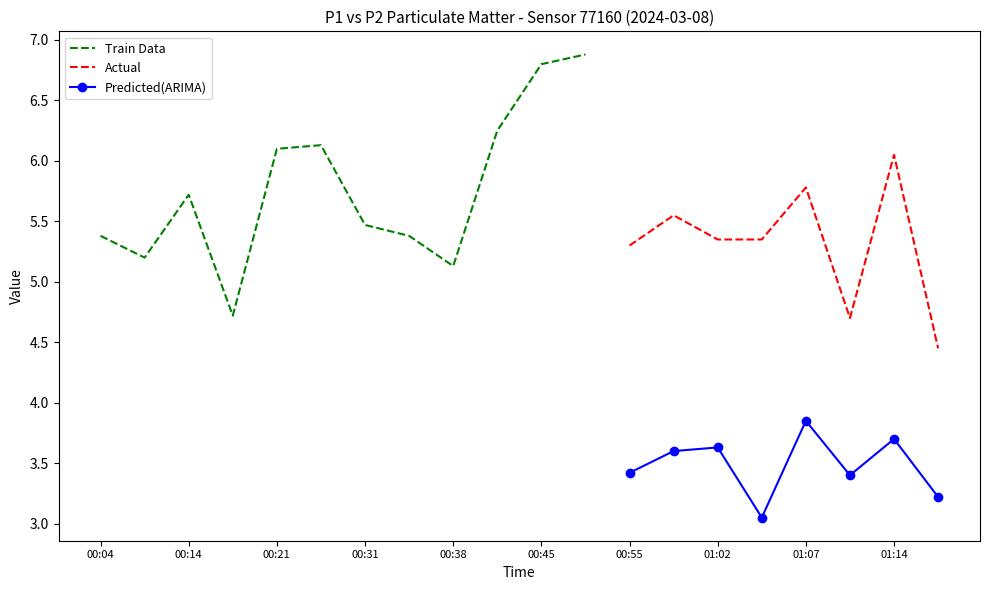

What is the minimum value shown in the chart?

3.0